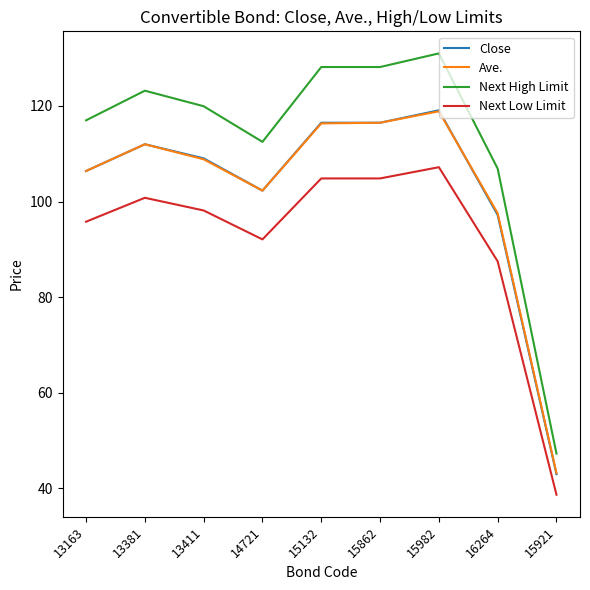

True or false: Next Low Limit and Close intersect in this chart.

False